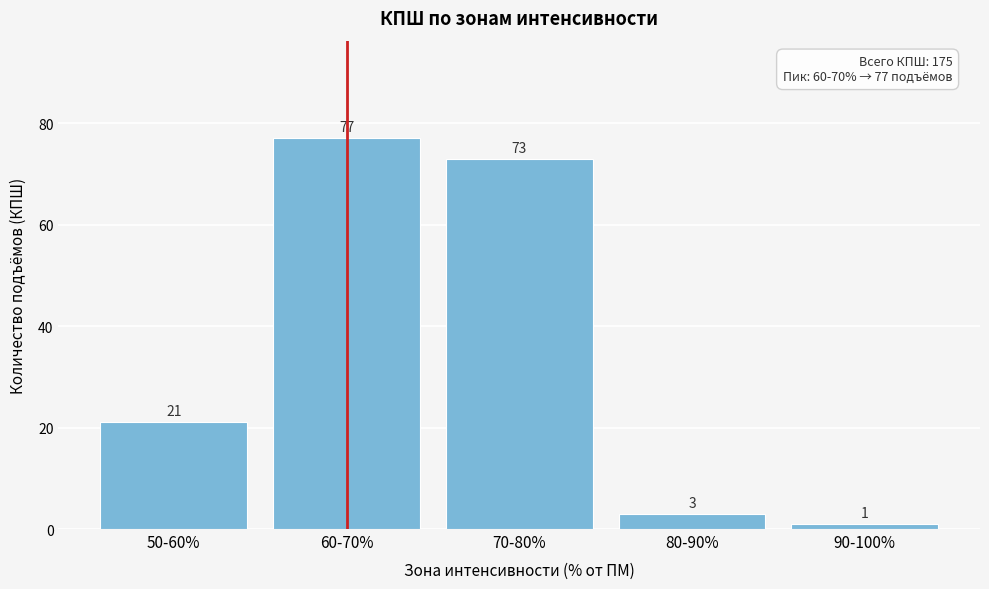

Reading left to right, transcribe all the data shown in this chart.

21	77	73	3	1